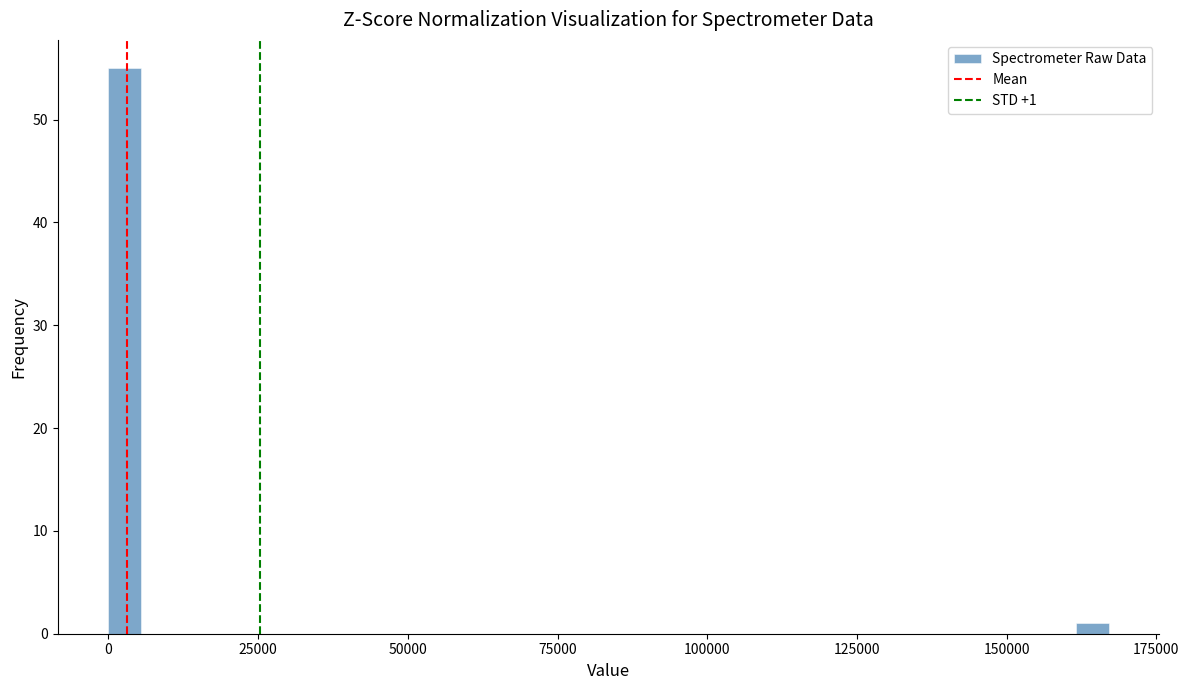

Around what value on the x-axis is the tallest bar? Give the approximate position of its centre, as read against the axis.

5000